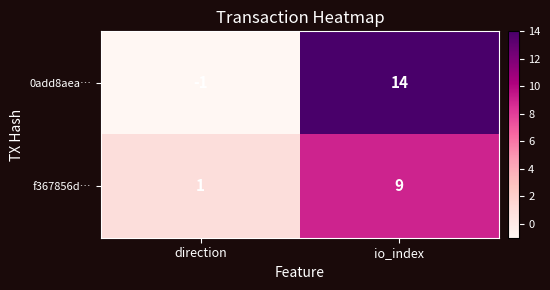

What is the difference between the f367856d… values at direction and io_index?

8